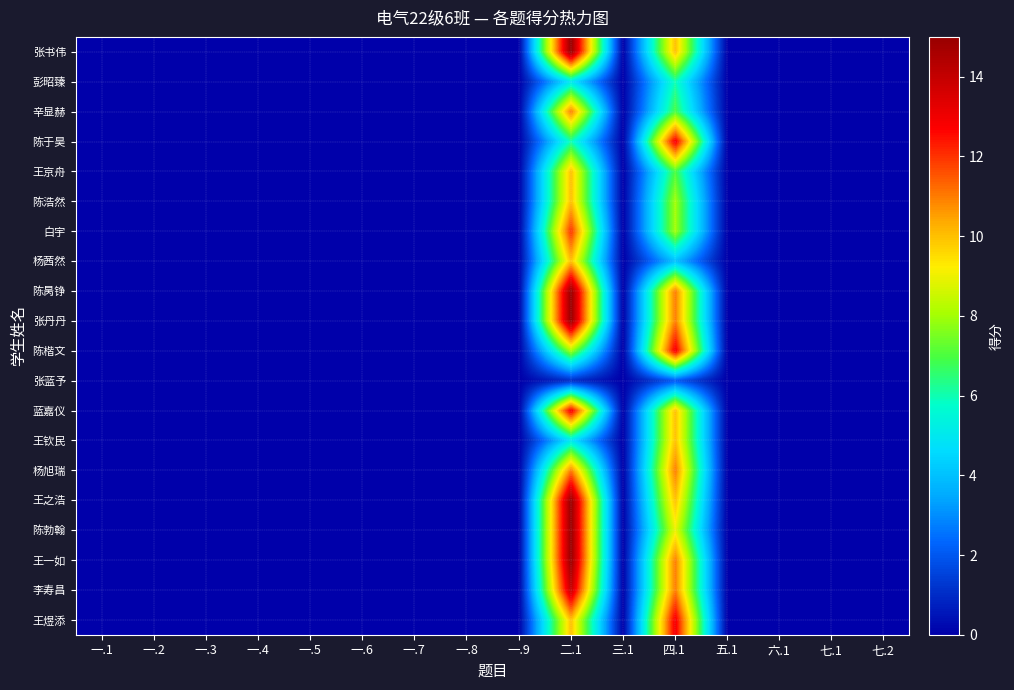

Reading left to right, what are all the values shown in this chart?

张书伟: 一.1=0	一.2=0	一.3=0	一.4=0	一.5=0	一.6=0	一.7=0	一.8=0	一.9=0	二.1=15	三.1=0	四.1=10	五.1=0	六.1=0	七.1=0	七.2=0
彭昭臻: 一.1=0	一.2=0	一.3=0	一.4=0	一.5=0	一.6=0	一.7=0	一.8=0	一.9=0	二.1=5	三.1=0	四.1=6	五.1=0	六.1=0	七.1=0	七.2=0
辛显赫: 一.1=0	一.2=0	一.3=0	一.4=0	一.5=0	一.6=0	一.7=0	一.8=0	一.9=0	二.1=11	三.1=0	四.1=7	五.1=0	六.1=0	七.1=0	七.2=0
陈于昊: 一.1=0	一.2=0	一.3=0	一.4=0	一.5=0	一.6=0	一.7=0	一.8=0	一.9=0	二.1=6	三.1=0	四.1=13	五.1=0	六.1=0	七.1=0	七.2=0
王京舟: 一.1=0	一.2=0	一.3=0	一.4=0	一.5=0	一.6=0	一.7=0	一.8=0	一.9=0	二.1=10	三.1=0	四.1=7	五.1=0	六.1=0	七.1=0	七.2=0
陈浩然: 一.1=0	一.2=0	一.3=0	一.4=0	一.5=0	一.6=0	一.7=0	一.8=0	一.9=0	二.1=10	三.1=0	四.1=8	五.1=0	六.1=0	七.1=0	七.2=0
白宇: 一.1=0	一.2=0	一.3=0	一.4=0	一.5=0	一.6=0	一.7=0	一.8=0	一.9=0	二.1=12	三.1=0	四.1=8	五.1=0	六.1=0	七.1=0	七.2=0
杨茜然: 一.1=0	一.2=0	一.3=0	一.4=0	一.5=0	一.6=0	一.7=0	一.8=0	一.9=0	二.1=10	三.1=0	四.1=4	五.1=0	六.1=0	七.1=0	七.2=0
陈昺铮: 一.1=0	一.2=0	一.3=0	一.4=0	一.5=0	一.6=0	一.7=0	一.8=0	一.9=0	二.1=15	三.1=0	四.1=11	五.1=0	六.1=0	七.1=0	七.2=0
张丹丹: 一.1=0	一.2=0	一.3=0	一.4=0	一.5=0	一.6=0	一.7=0	一.8=0	一.9=0	二.1=15	三.1=0	四.1=11	五.1=0	六.1=0	七.1=0	七.2=0
陈楷文: 一.1=0	一.2=0	一.3=0	一.4=0	一.5=0	一.6=0	一.7=0	一.8=0	一.9=0	二.1=8	三.1=0	四.1=13	五.1=0	六.1=0	七.1=0	七.2=0
张蓝予: 一.1=0	一.2=0	一.3=0	一.4=0	一.5=0	一.6=0	一.7=0	一.8=0	一.9=0	二.1=1	三.1=0	四.1=2	五.1=0	六.1=0	七.1=0	七.2=0
蓝嘉仪: 一.1=0	一.2=0	一.3=0	一.4=0	一.5=0	一.6=0	一.7=0	一.8=0	一.9=0	二.1=13	三.1=0	四.1=10	五.1=0	六.1=0	七.1=0	七.2=0
王钦民: 一.1=0	一.2=0	一.3=0	一.4=0	一.5=0	一.6=0	一.7=0	一.8=0	一.9=0	二.1=5	三.1=0	四.1=10	五.1=0	六.1=0	七.1=0	七.2=0
杨旭瑞: 一.1=0	一.2=0	一.3=0	一.4=0	一.5=0	一.6=0	一.7=0	一.8=0	一.9=0	二.1=11	三.1=0	四.1=11	五.1=0	六.1=0	七.1=0	七.2=0
王之浩: 一.1=0	一.2=0	一.3=0	一.4=0	一.5=0	一.6=0	一.7=0	一.8=0	一.9=0	二.1=15	三.1=0	四.1=10	五.1=0	六.1=0	七.1=0	七.2=0
陈勃翰: 一.1=0	一.2=0	一.3=0	一.4=0	一.5=0	一.6=0	一.7=0	一.8=0	一.9=0	二.1=15	三.1=0	四.1=9	五.1=0	六.1=0	七.1=0	七.2=0
王一如: 一.1=0	一.2=0	一.3=0	一.4=0	一.5=0	一.6=0	一.7=0	一.8=0	一.9=0	二.1=15	三.1=0	四.1=11	五.1=0	六.1=0	七.1=0	七.2=0
李寿昌: 一.1=0	一.2=0	一.3=0	一.4=0	一.5=0	一.6=0	一.7=0	一.8=0	一.9=0	二.1=14	三.1=0	四.1=11	五.1=0	六.1=0	七.1=0	七.2=0
王煜添: 一.1=0	一.2=0	一.3=0	一.4=0	一.5=0	一.6=0	一.7=0	一.8=0	一.9=0	二.1=10	三.1=0	四.1=13	五.1=0	六.1=0	七.1=0	七.2=0